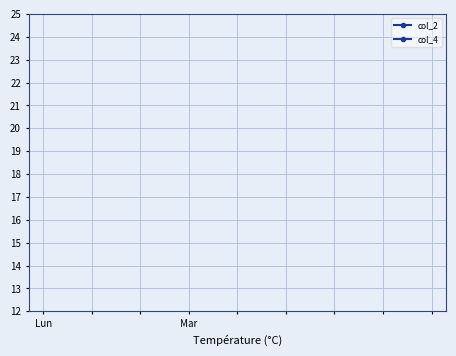

What position from the left is Lun?

1